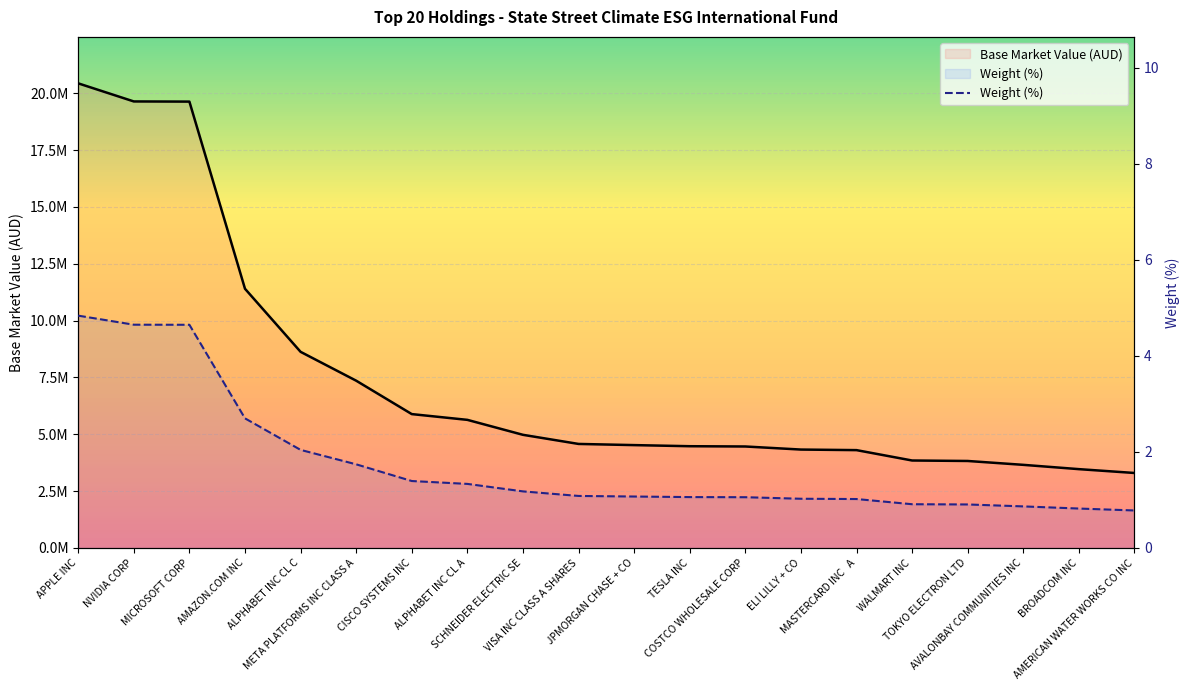

Which label corresponds to the largest value in the chart?

APPLE INC